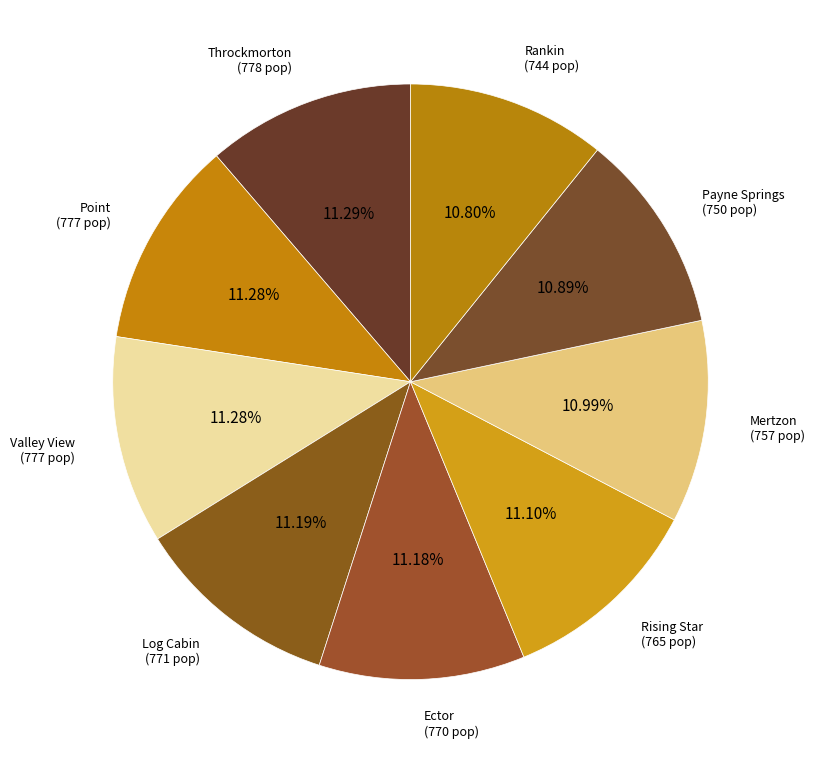

Which slice is the smallest?

Rankin